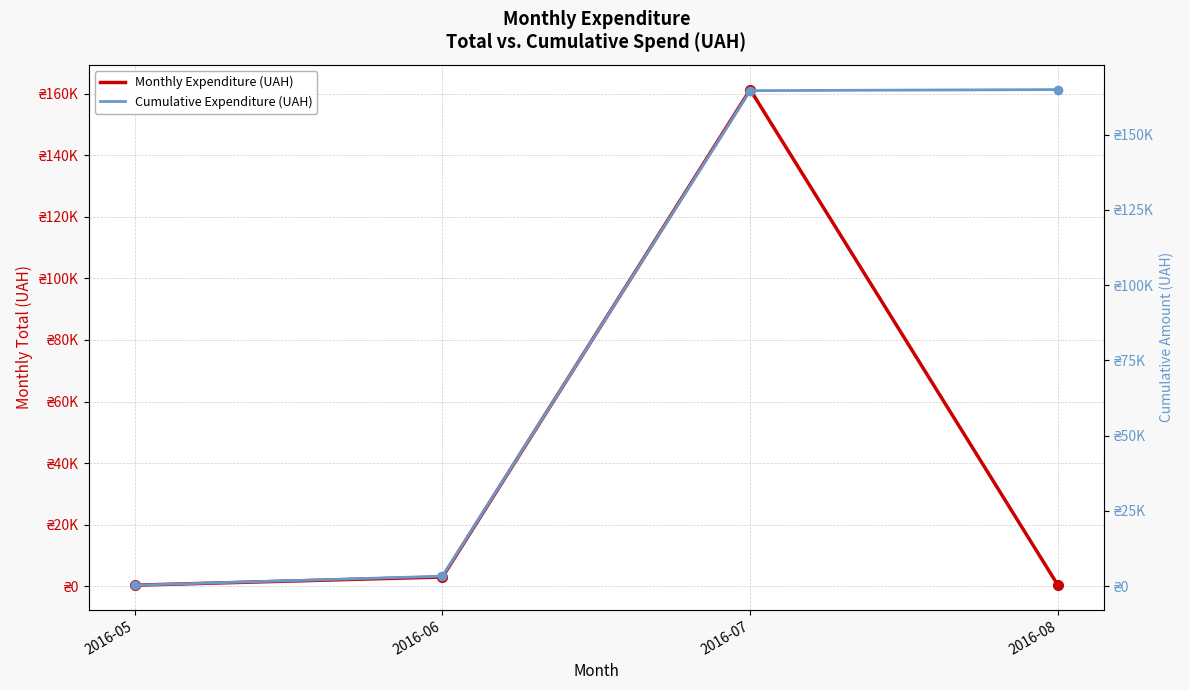

Does the chart have visible grid lines?

Yes